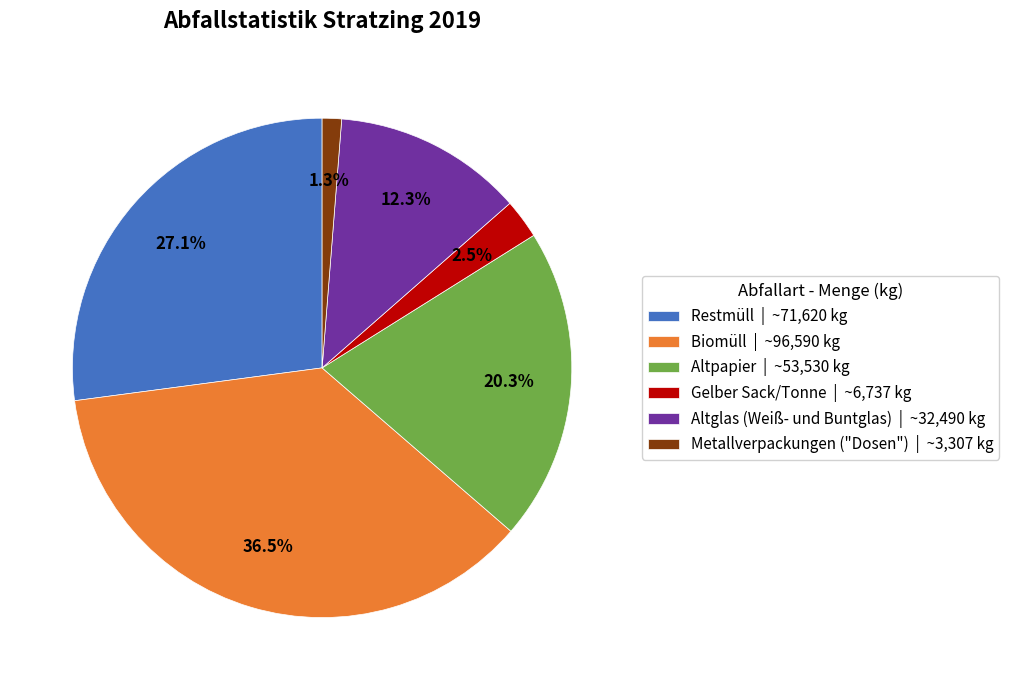

Approximately how many times larger is the value at Altpapier compared to Biomüll?

0.6